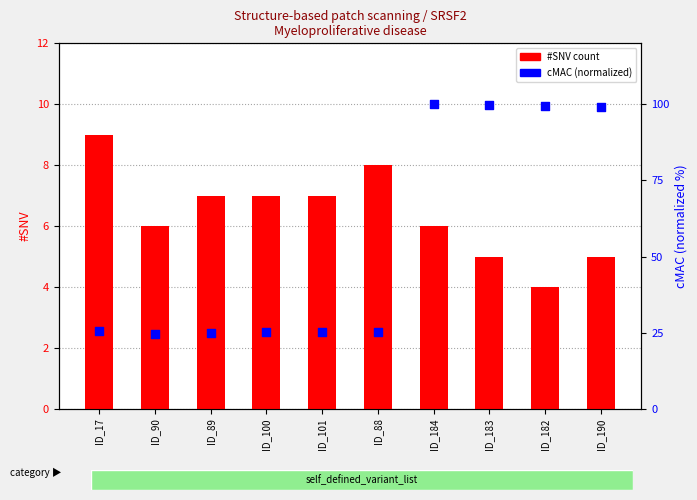

Which series has the widest spread of Y values?

cMAC (normalized)